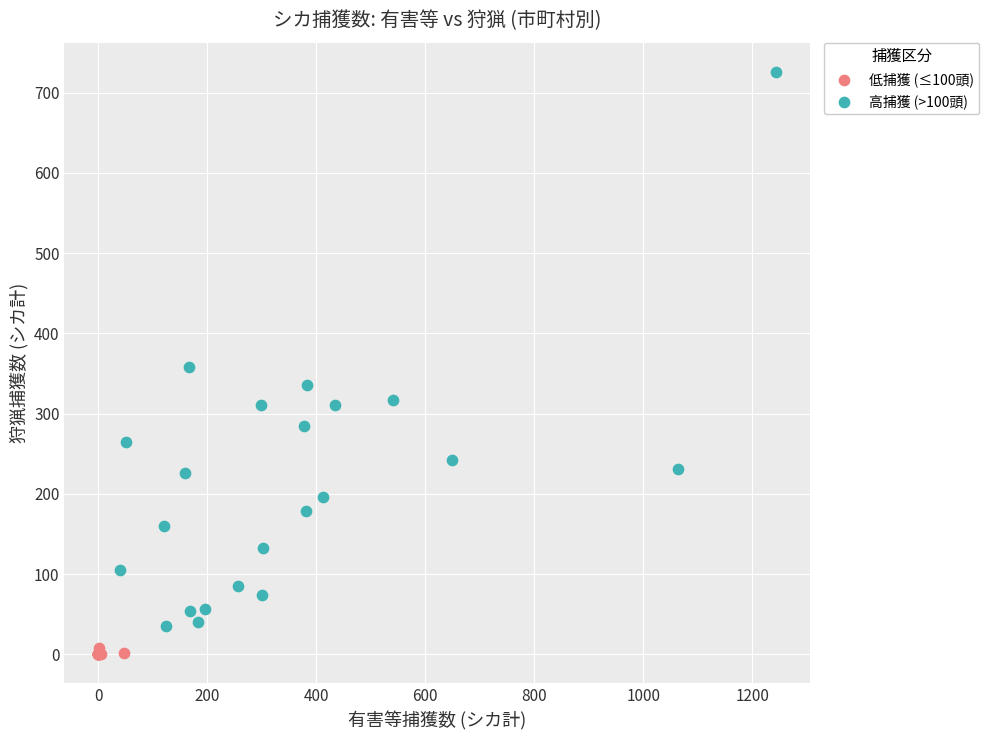

Which series has the largest Y range (max minus min)?

高捕獲 (>100頭)